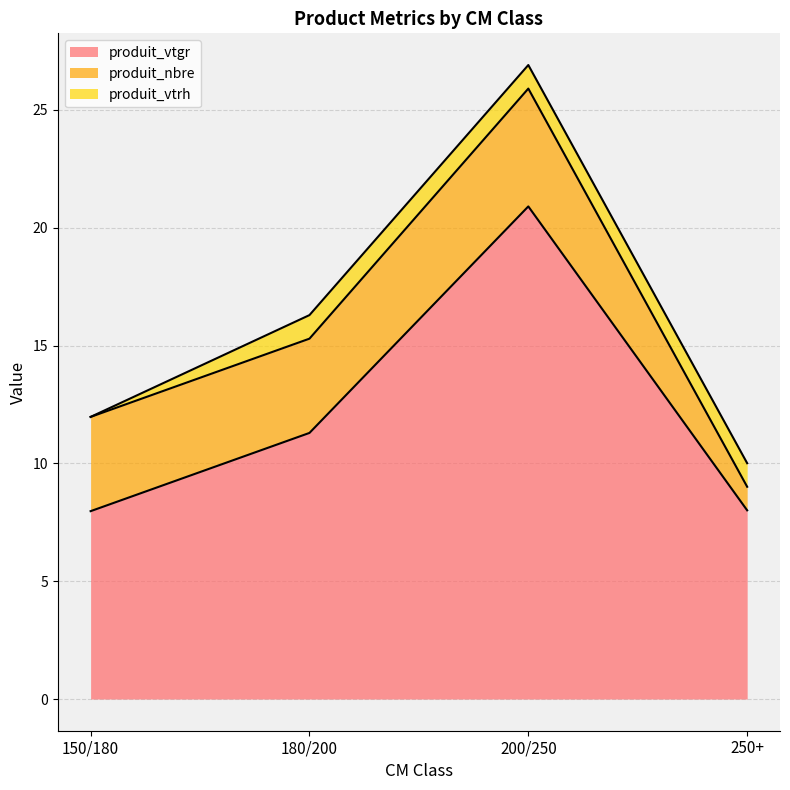

At which label does produit_vtrh reach its minimum?

150/180